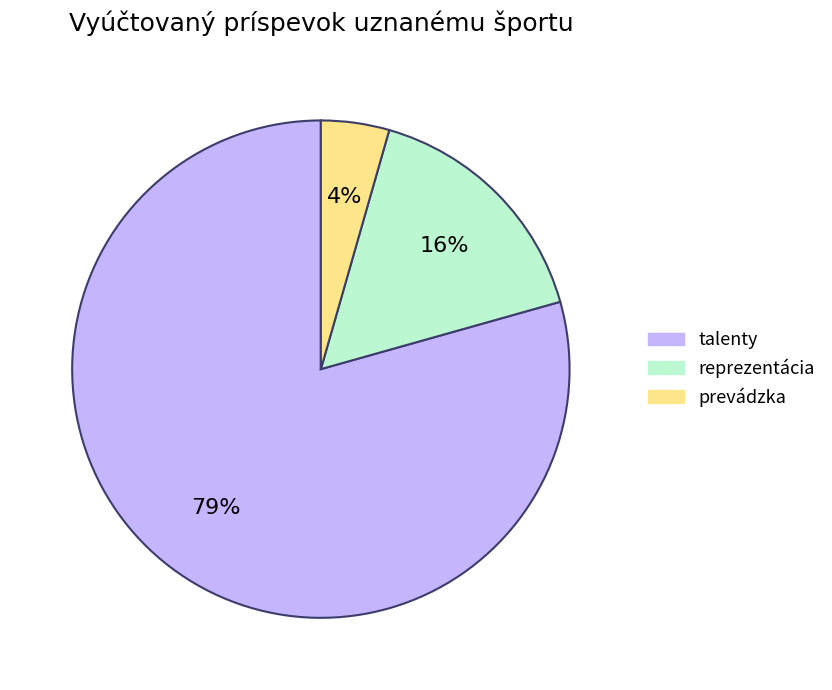

Does any single category account for the majority?

Yes